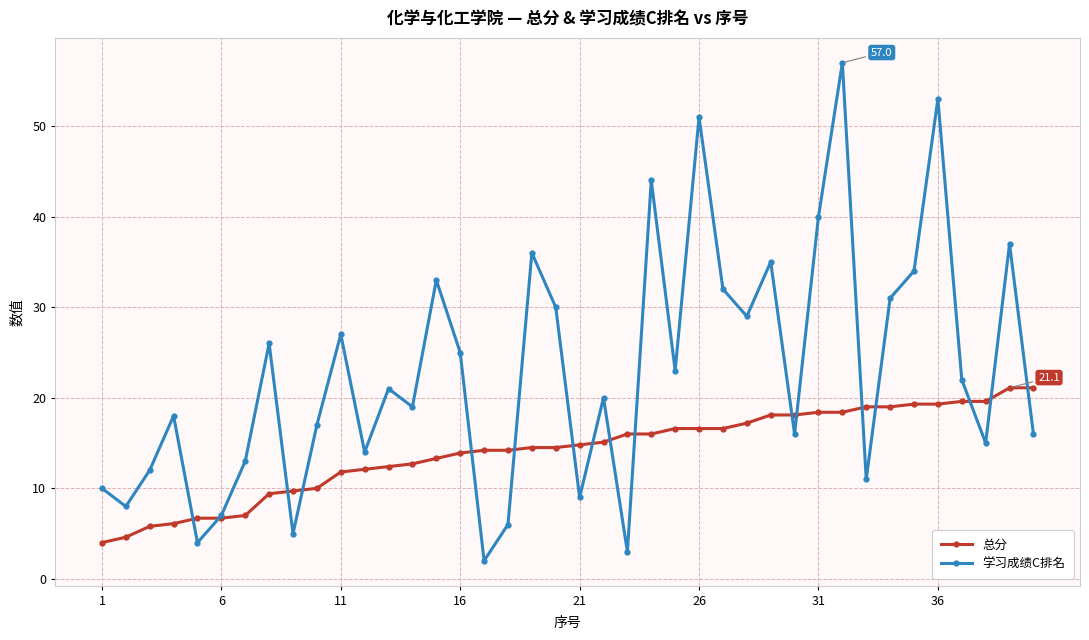

Which series ends up on top after the final intersection of 总分 and 学习成绩C排名?

总分